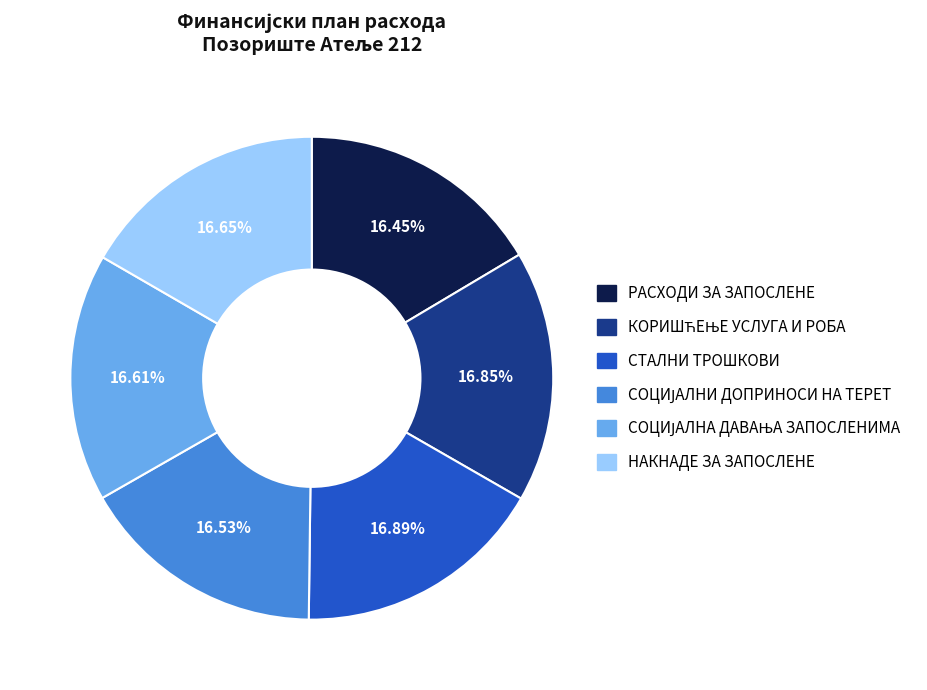

Is there a majority slice in this chart?

No